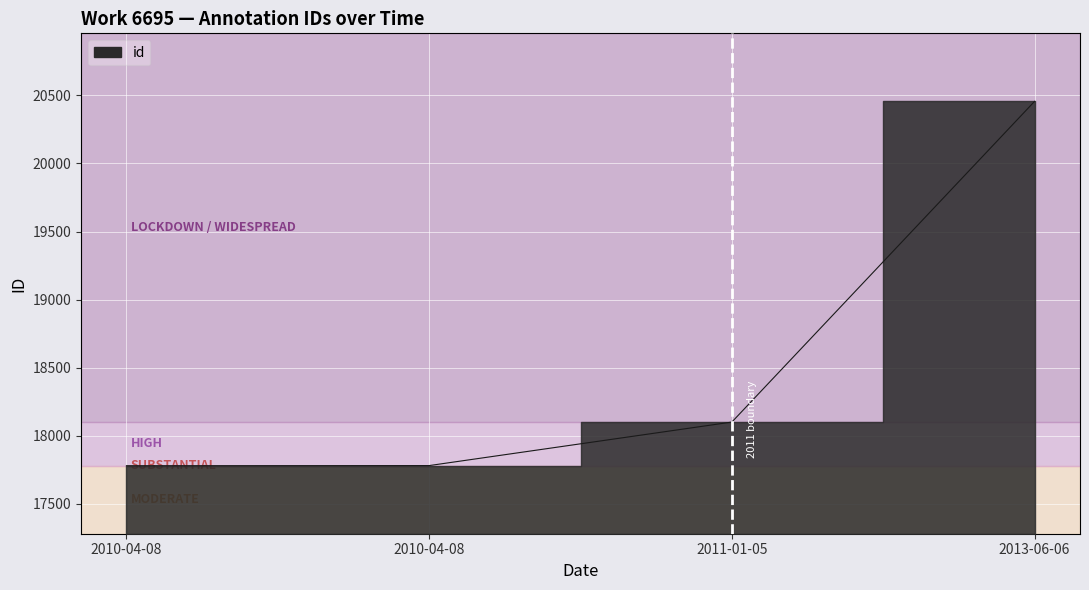

What is the change in value from 2010-04-08 to 2011-01-05?

+321